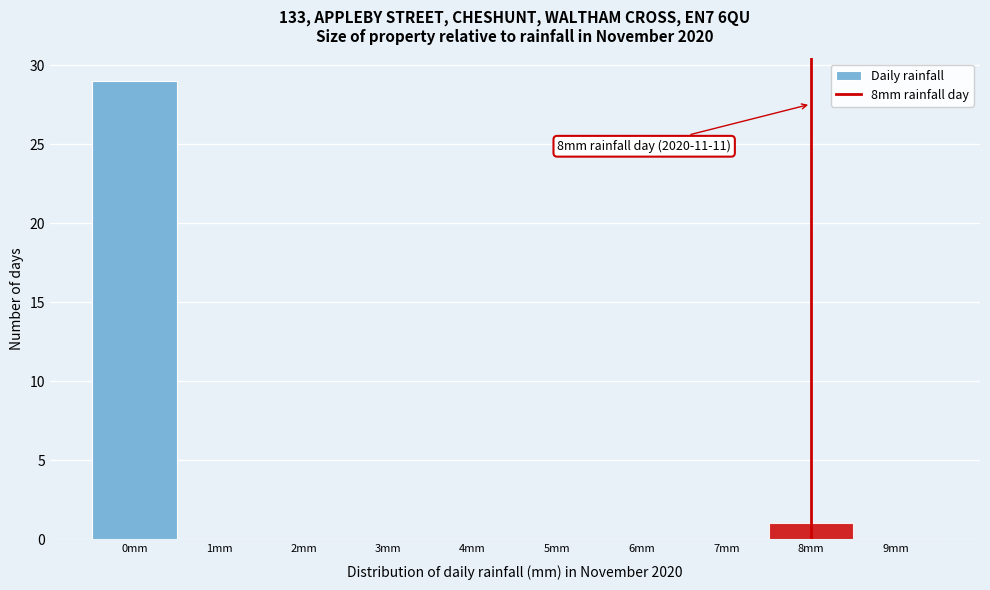

Over which range of the x-axis is the bar tallest?

-0.5 to 0.5